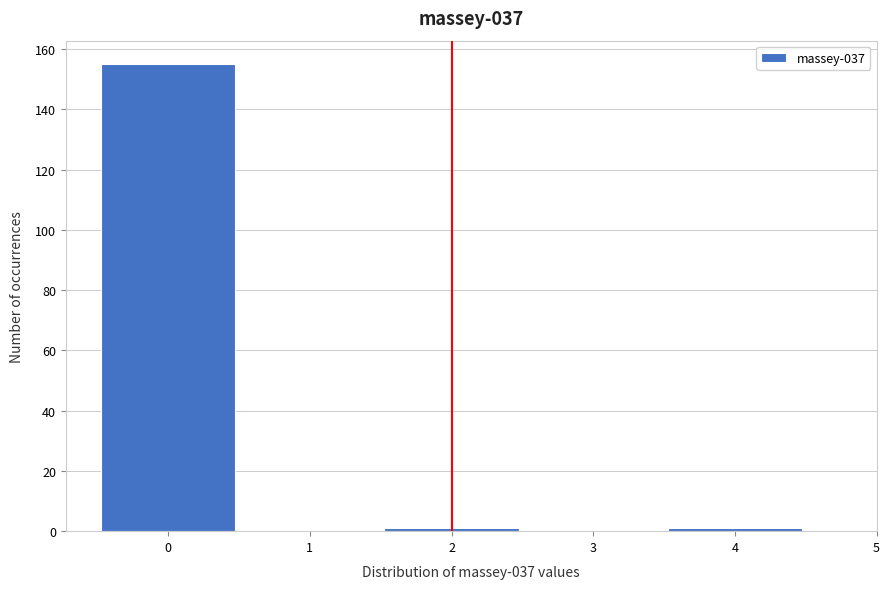

How tall is the bar that spans -0.5 to 0.5 on the x-axis? The values are not printed on the chart, so give them approximately, as read against the axis.

156